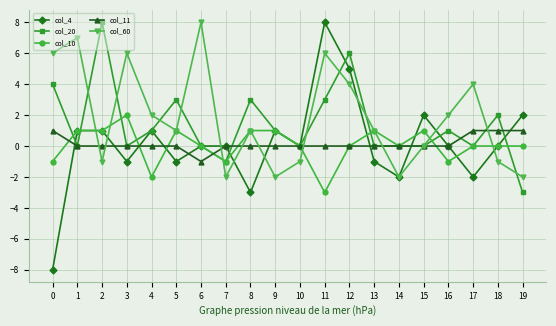

What is the spread (max minus min) of values at 12?

6